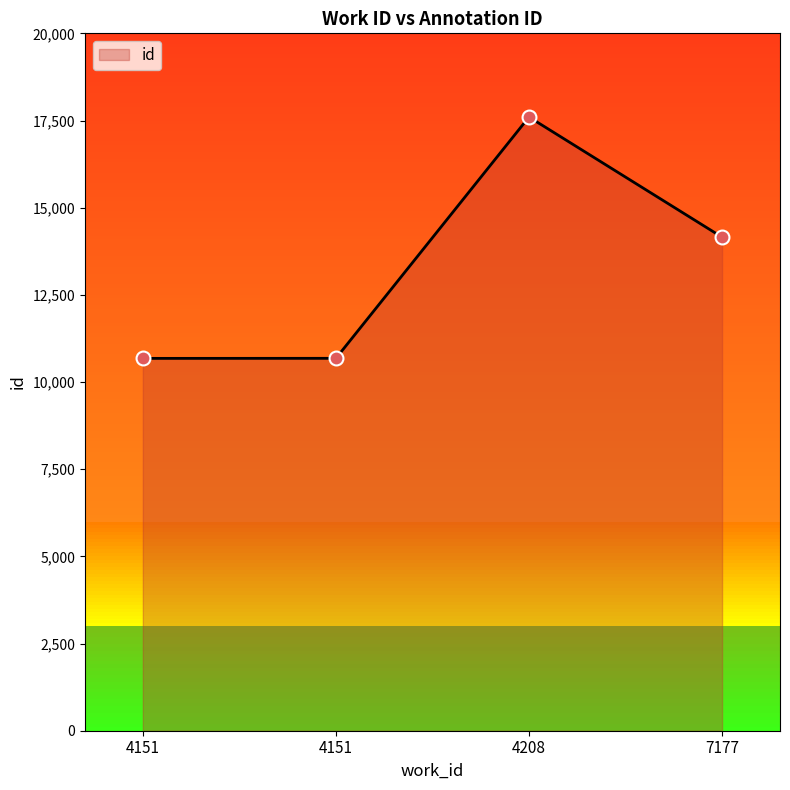

What is the change in value from 4151 to 4151?

+2